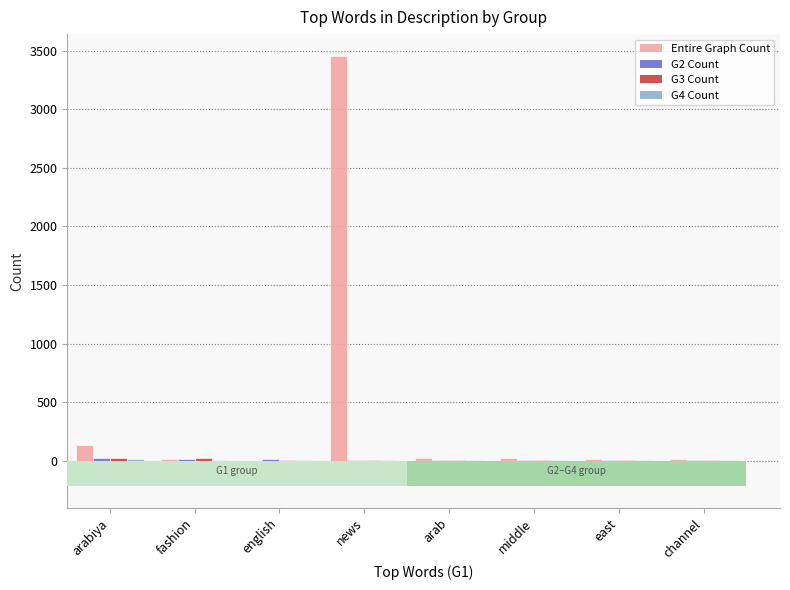

Is the value of G2 Count at fashion greater than the value of G3 Count at channel?

Yes